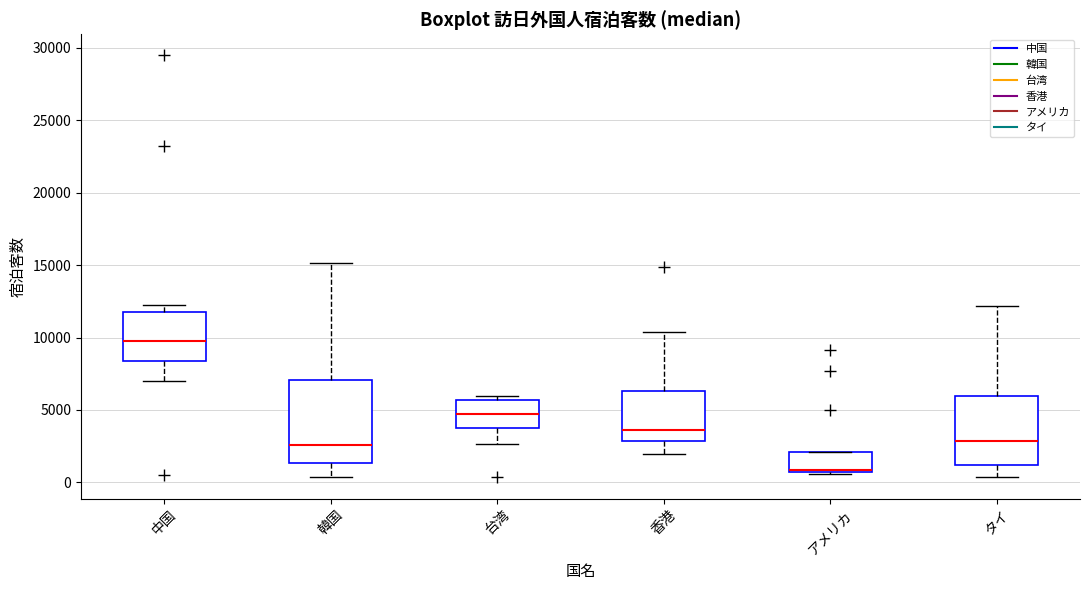

Where is the lower edge of the box for 韓国 on the y-axis? The values are not printed on the chart, so give them approximately, as read against the axis.

1500